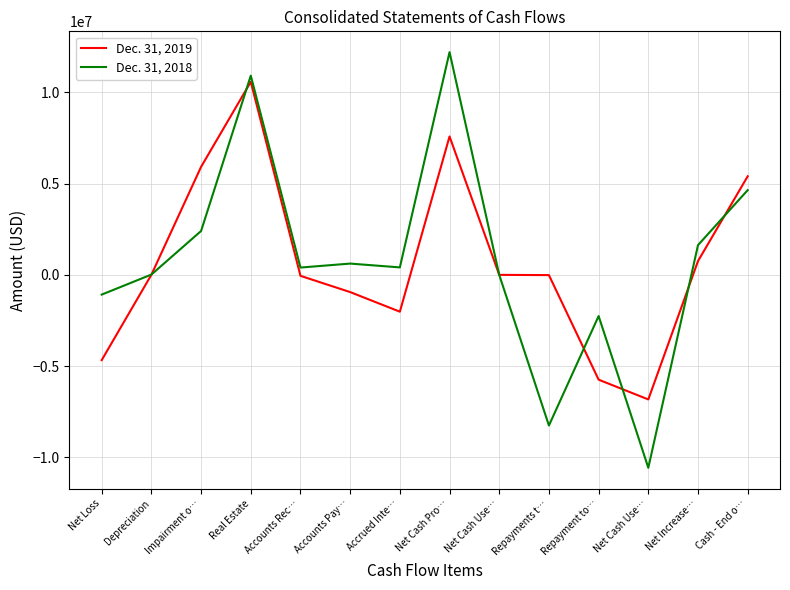

In Dec. 31, 2019, how many points are lower than both neighbors (excluding endpoints)?

2